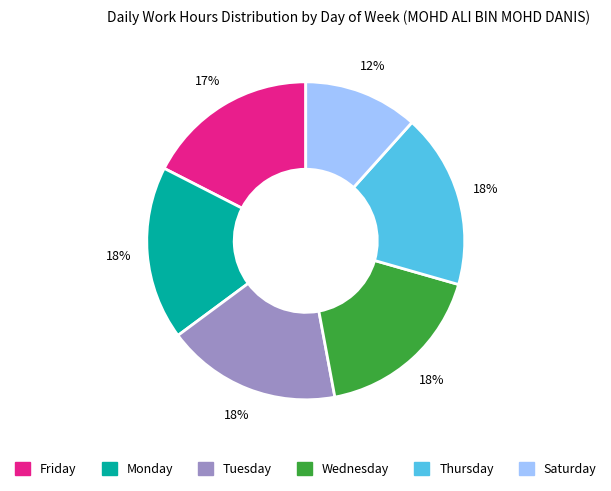

Is there any slice that represents more than half of the pie?

No